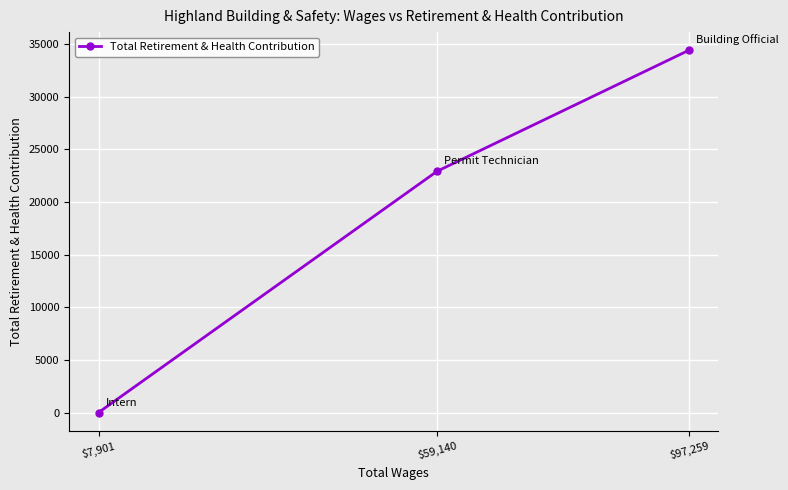

What is the label of the 1st point from the right?

$97,259